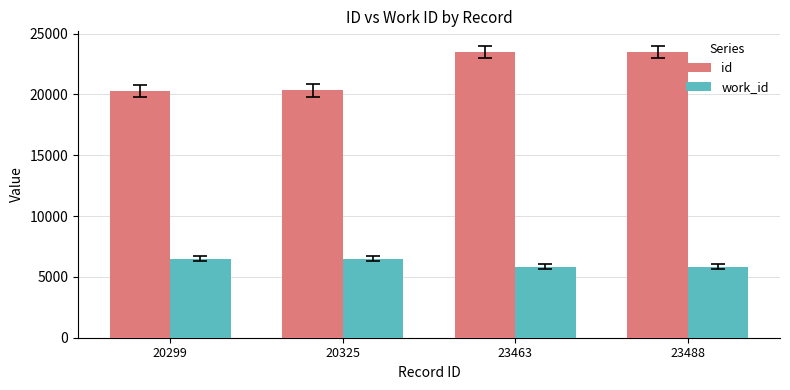

The id series shows 31602 at 23488. True or false?

False